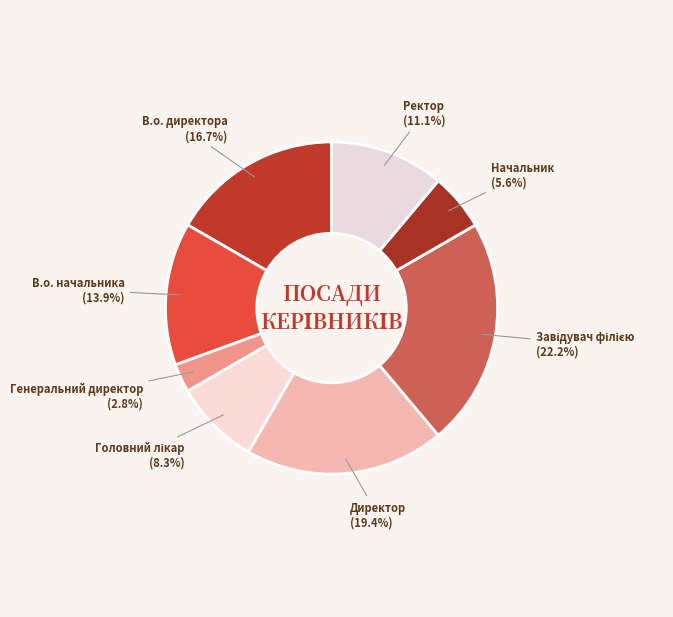

How many slices are in this pie chart?

8